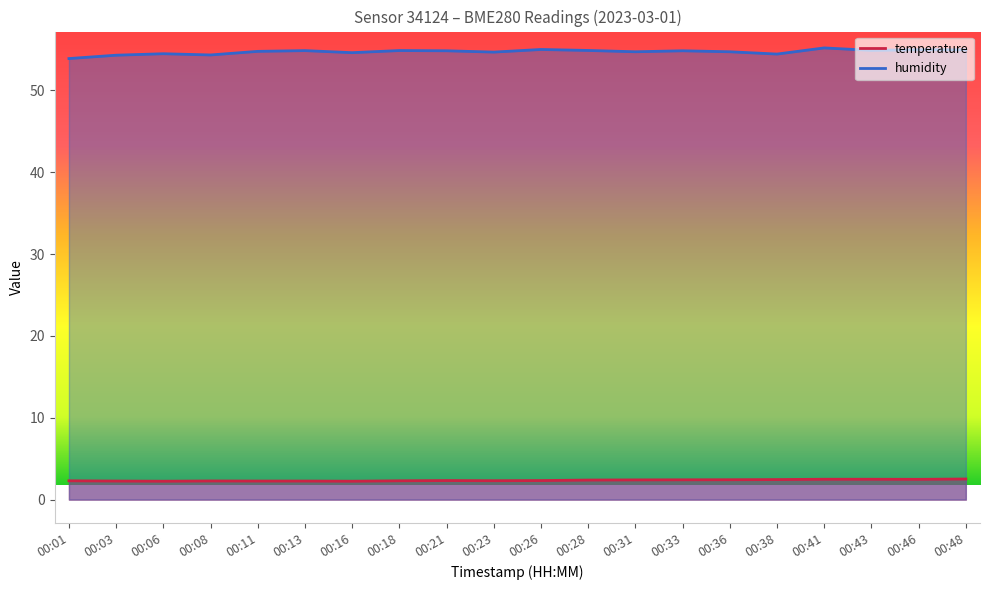

Which label corresponds to the largest value in the chart?

00:41